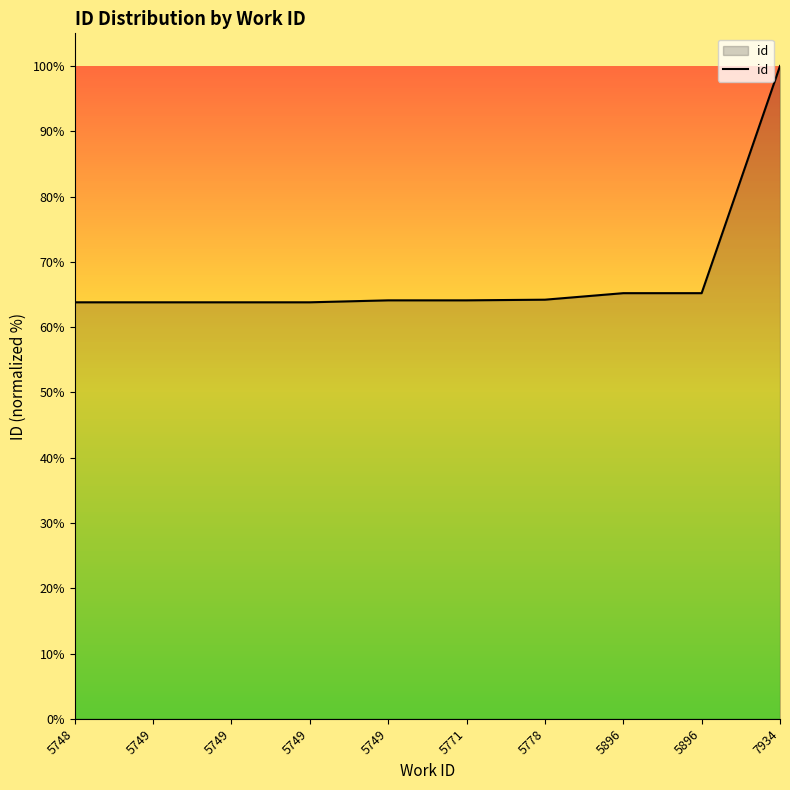

What is the maximum value shown in the chart?

100.0